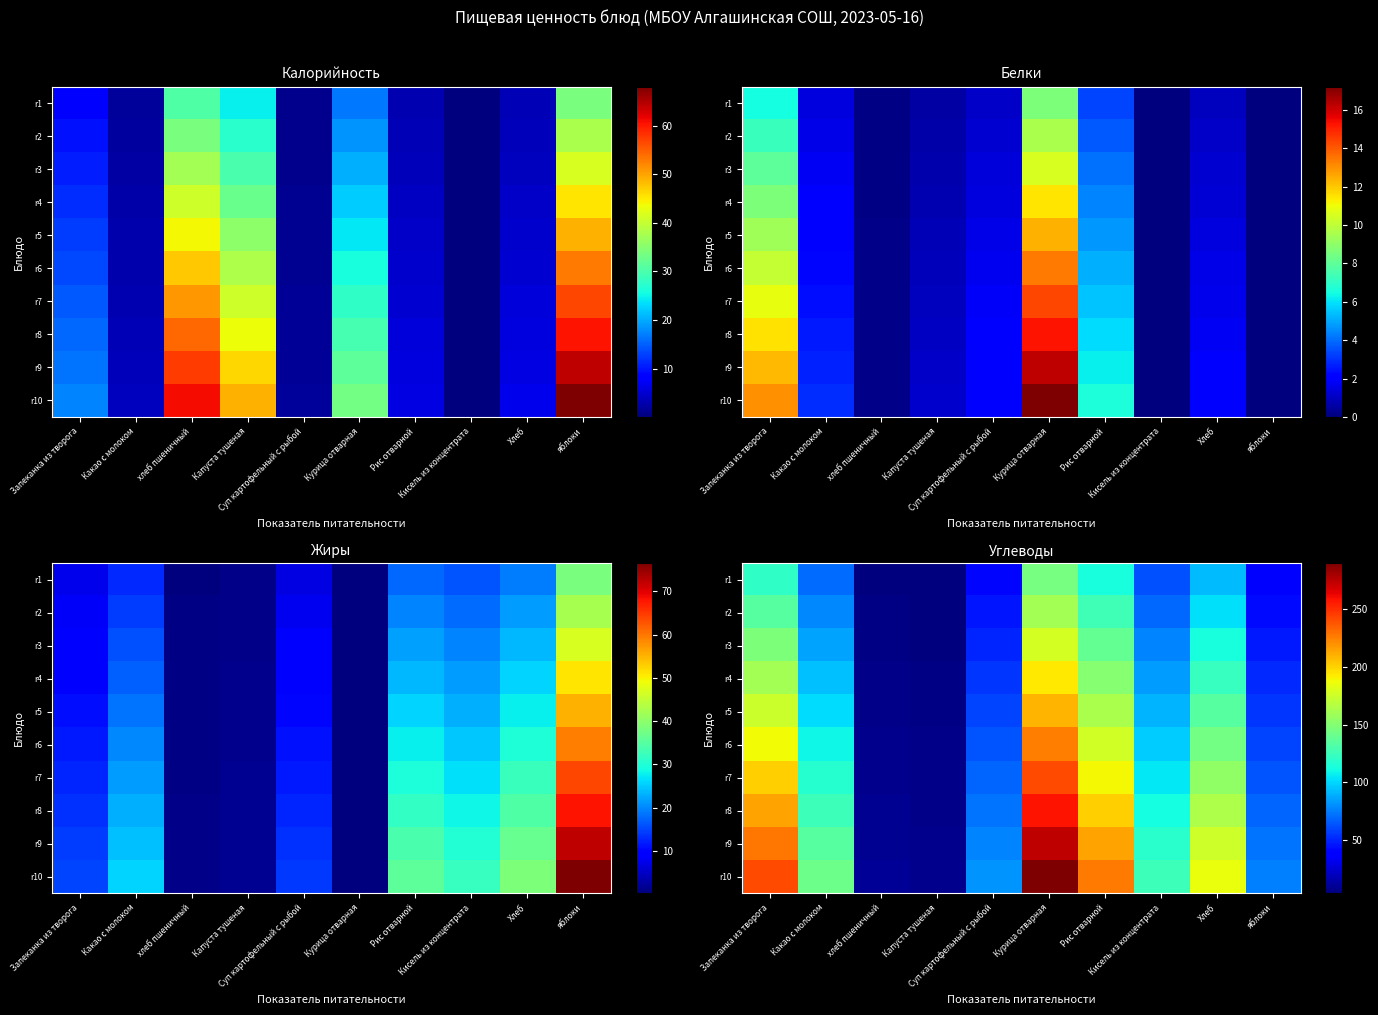

Which category has the lowest value across all series?

Капуста тушеная